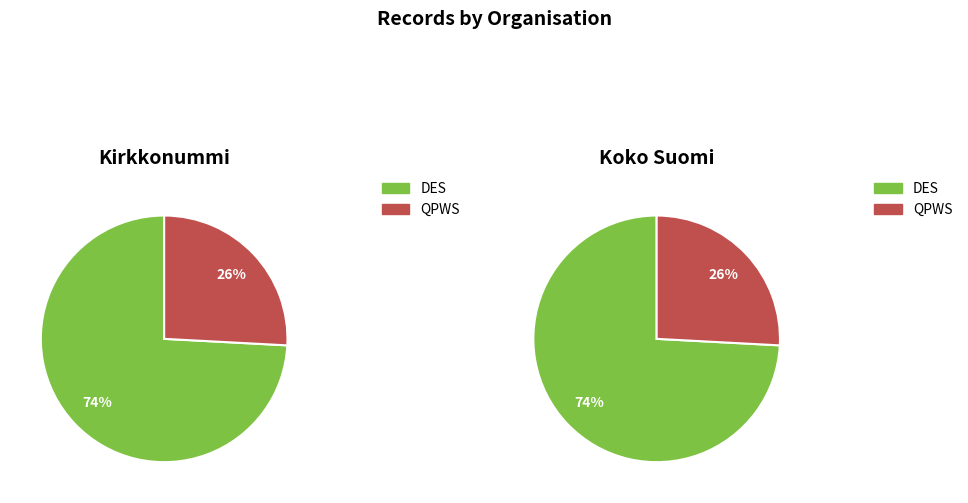

How many slices are in this pie chart?

2